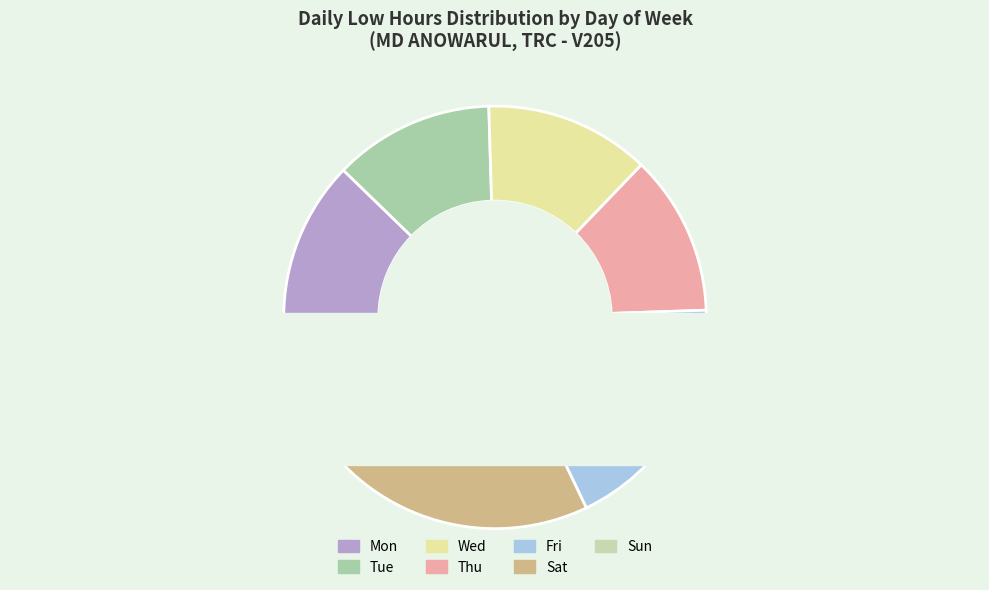

Which category has the smallest portion of the pie?

Sun